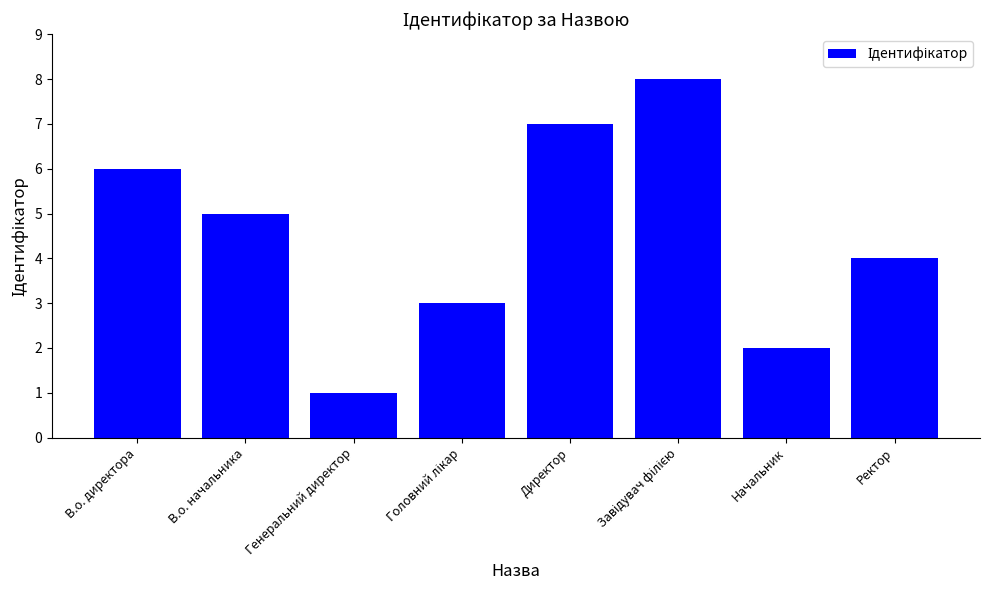

What is the ratio of the value at В.о. директора to the value at Ректор?

1.5